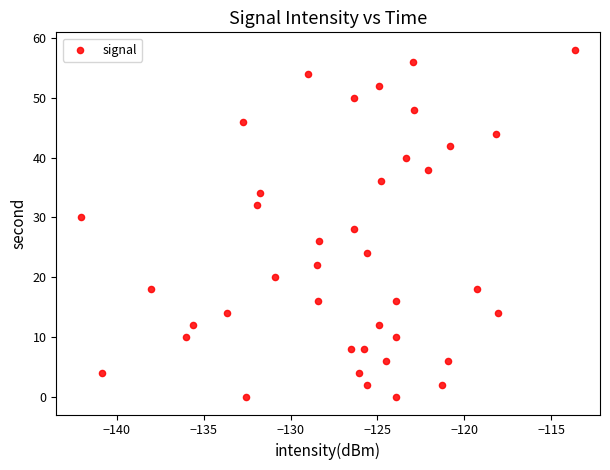

What is the range of Y values (max minus min)?

58